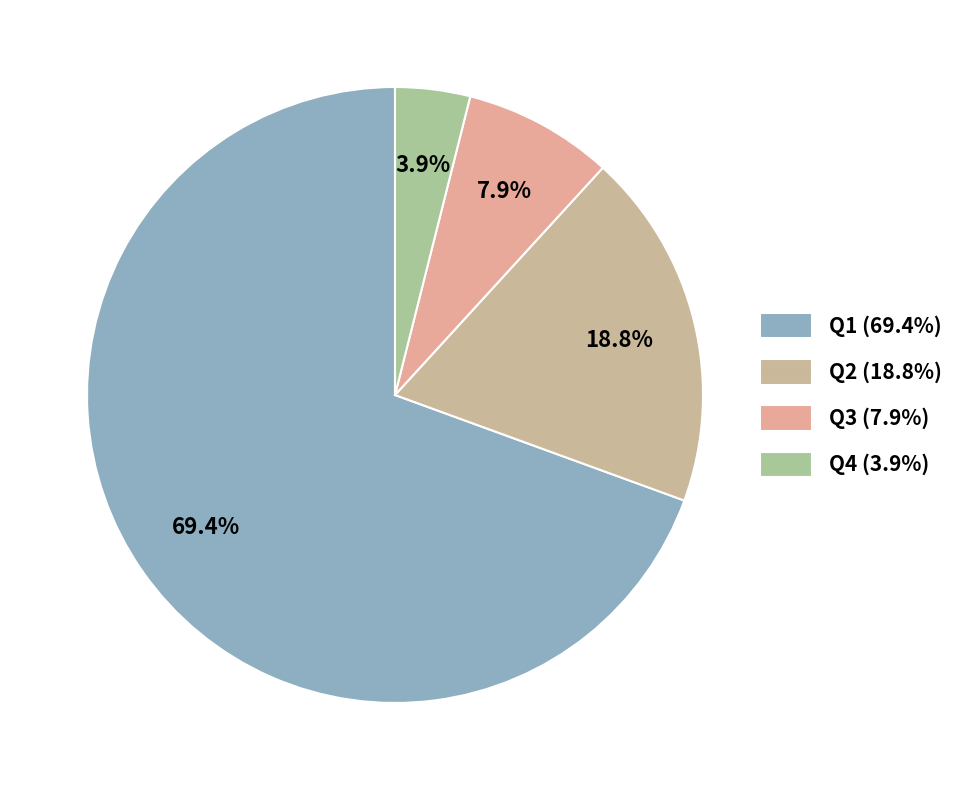

To the nearest percent, what is the combined percentage of Q1 and Q3?

77%